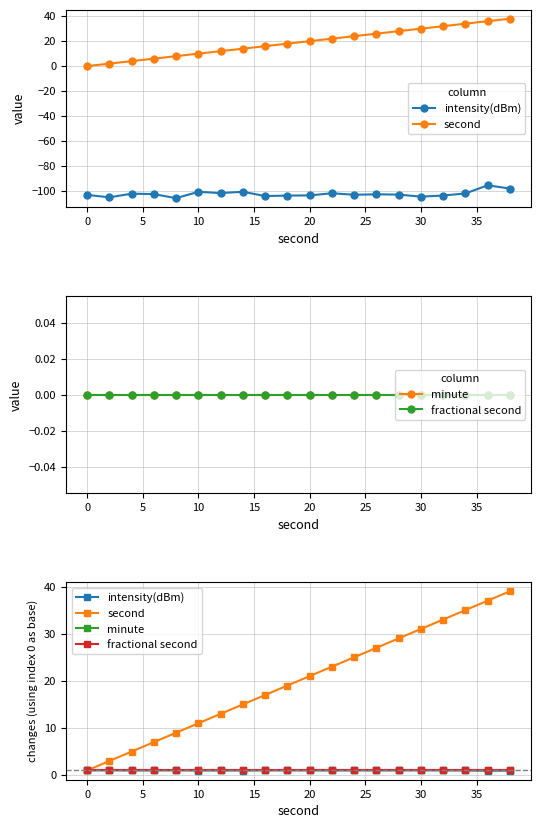

True or false: second and intensity(dBm) intersect in this chart.

False